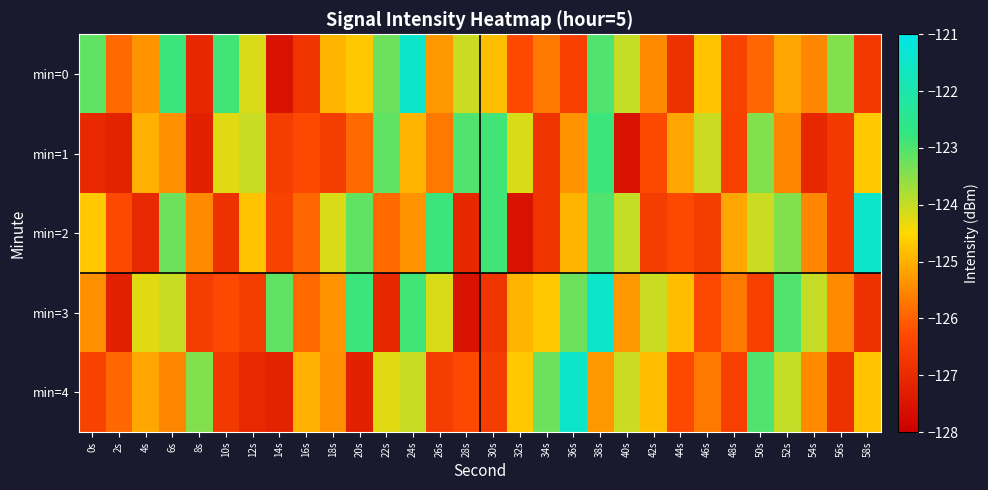

How many categories are shown in the chart?

30